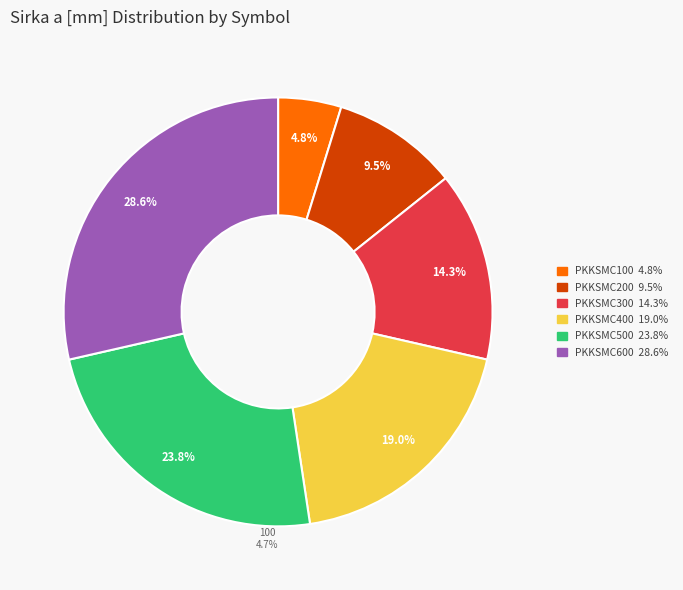

Combined, do PKKSMC300 and PKKSMC500 account for over 50%?

No